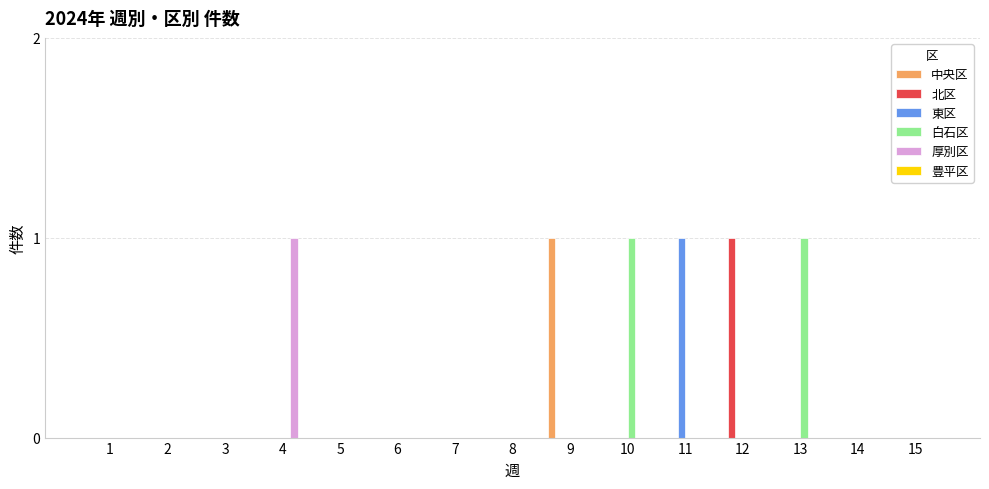

Which category has the highest value in the 中央区 series?

9